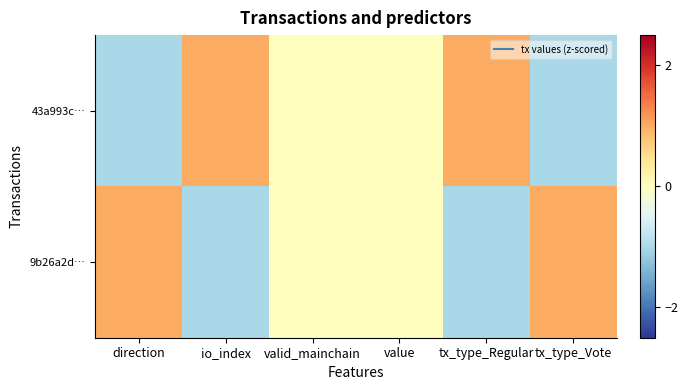

Reading right to left, transcribe all the data shown in this chart.

43a993c…: tx_type_Vote=-1	tx_type_Regular=1	value=0	valid_mainchain=0	io_index=1	direction=-1
9b26a2d…: tx_type_Vote=1	tx_type_Regular=-1	value=0	valid_mainchain=0	io_index=-1	direction=1